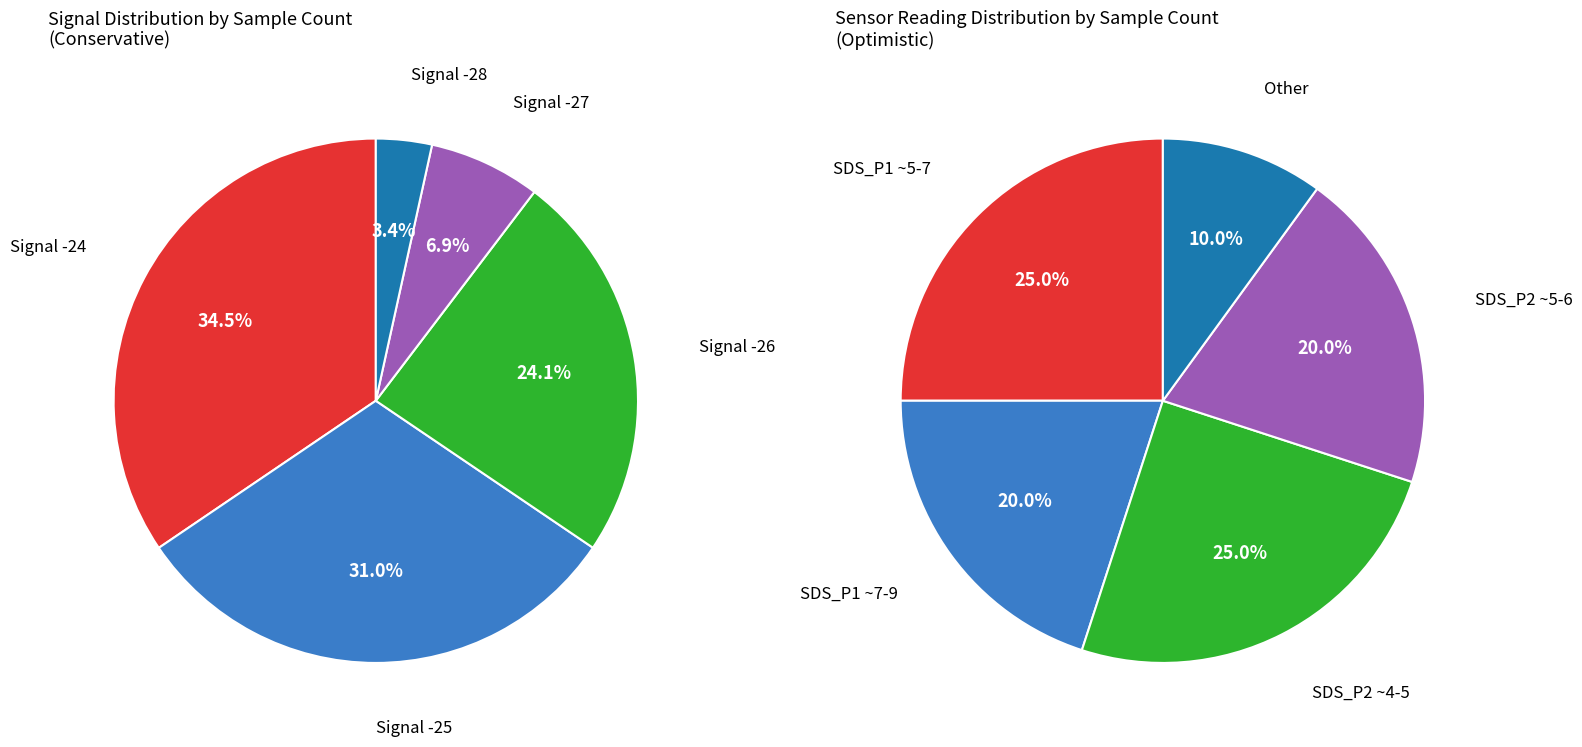

Do -24 and -24 together represent more than half of the pie?

No